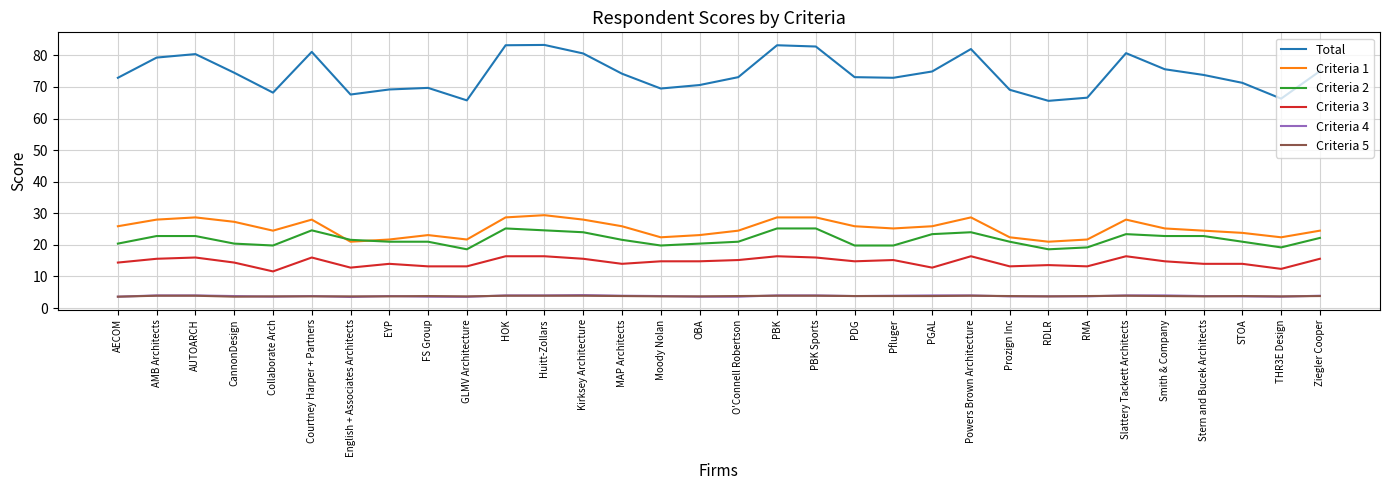

True or false: Criteria 3 has more than 2 interior local peaks.

True